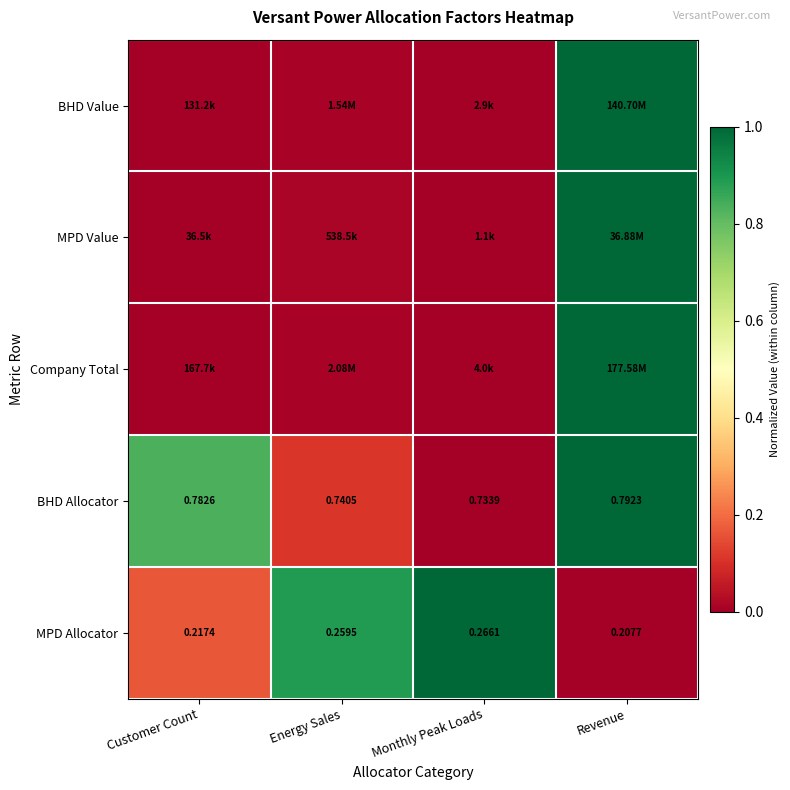

At which label is BHD Allocator closest to 0?

Monthly Peak Loads